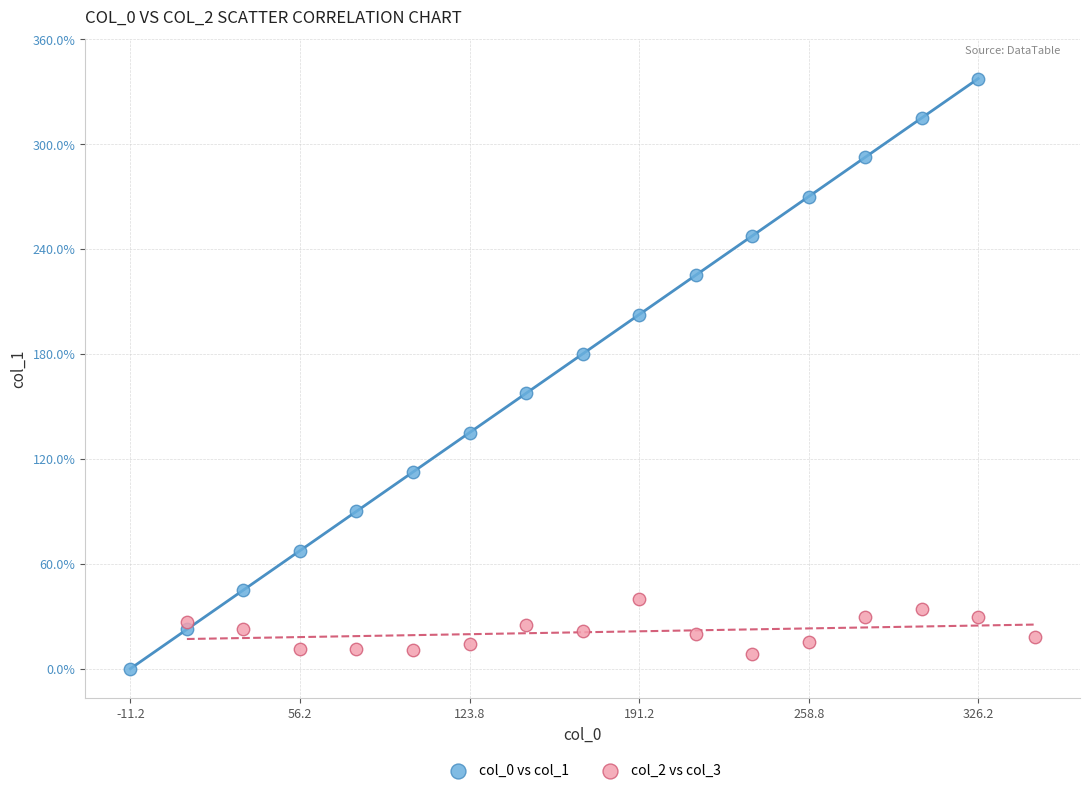

Which series has the widest spread of Y values?

col_0 vs col_1